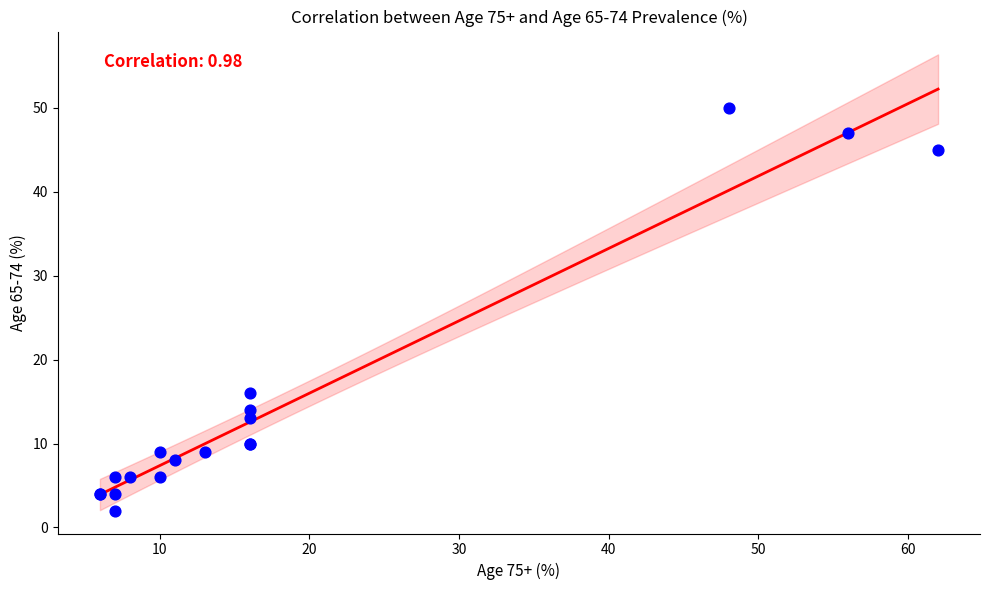

What Y value in the scatter plot is closest to 26?

16